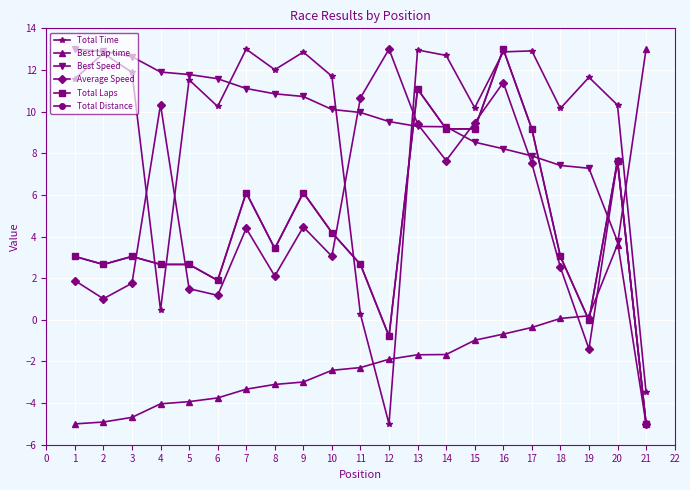

Which series has the largest total across all categories?

Total Time